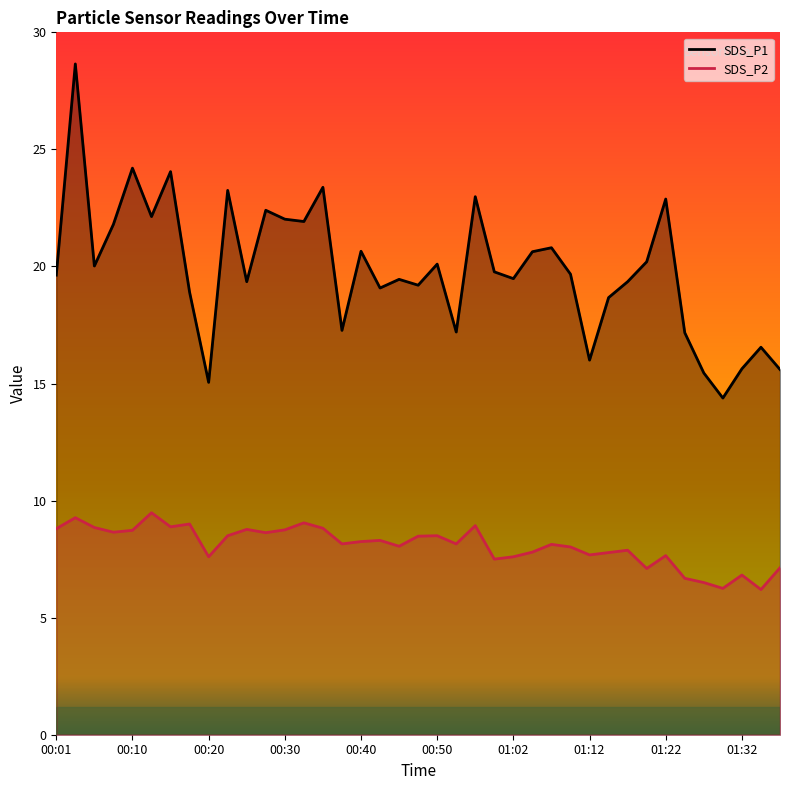

Where is the first local maximum for SDS_P1?

00:03